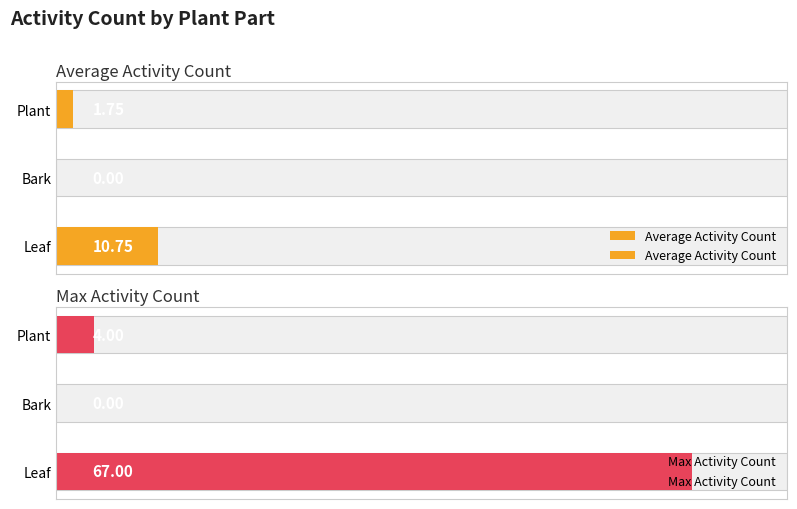

Is it true that Max Activity Count equals 6.5 at Plant?

False